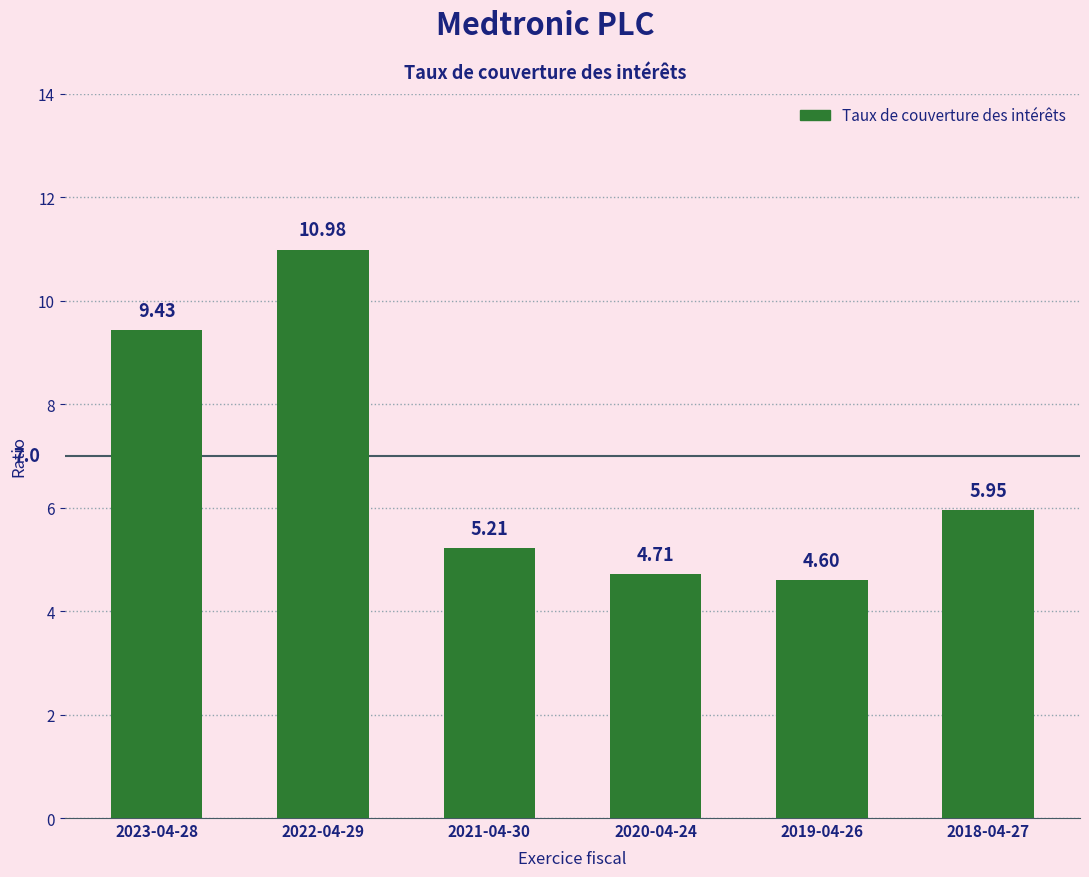

List the labels in order of value, smallest first.

2019-04-26, 2020-04-24, 2021-04-30, 2018-04-27, 2023-04-28, 2022-04-29